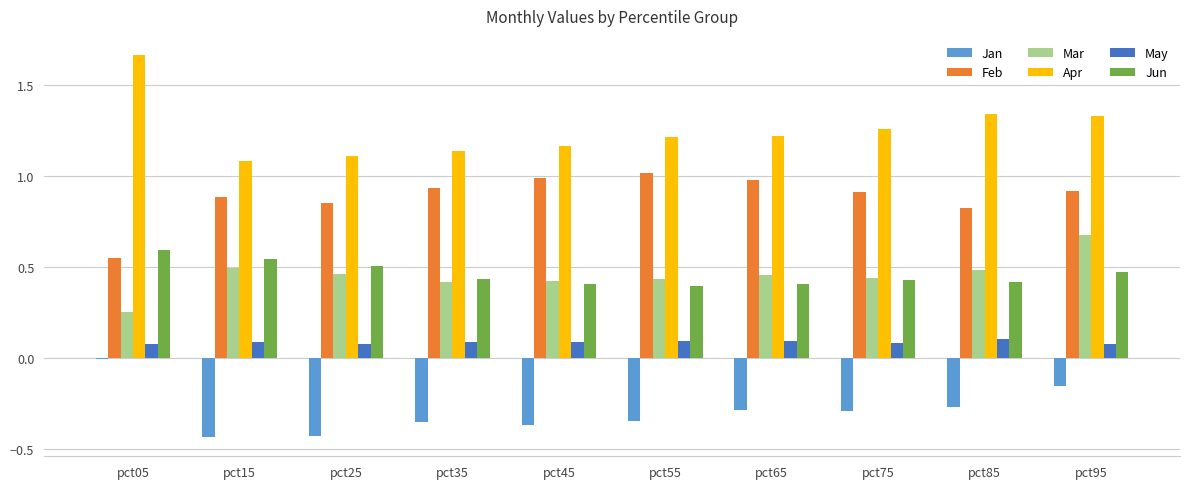

Count the number of categories in the chart.

10